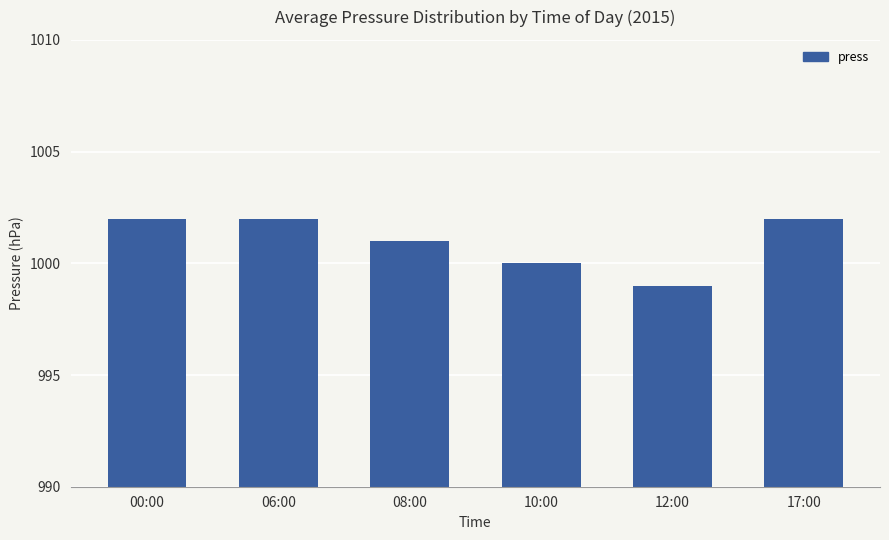

What is the difference between the maximum and minimum values?

3